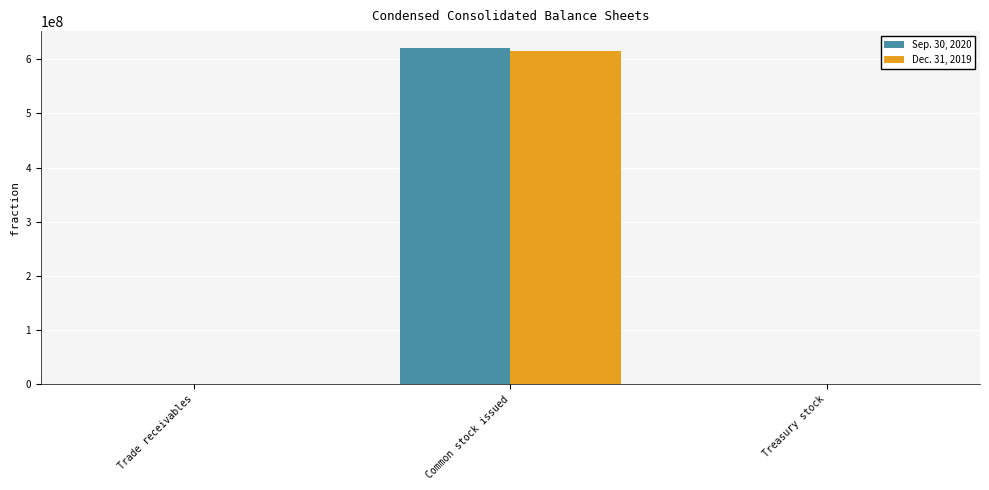

What is the total value across all series at Treasury stock?

2000000